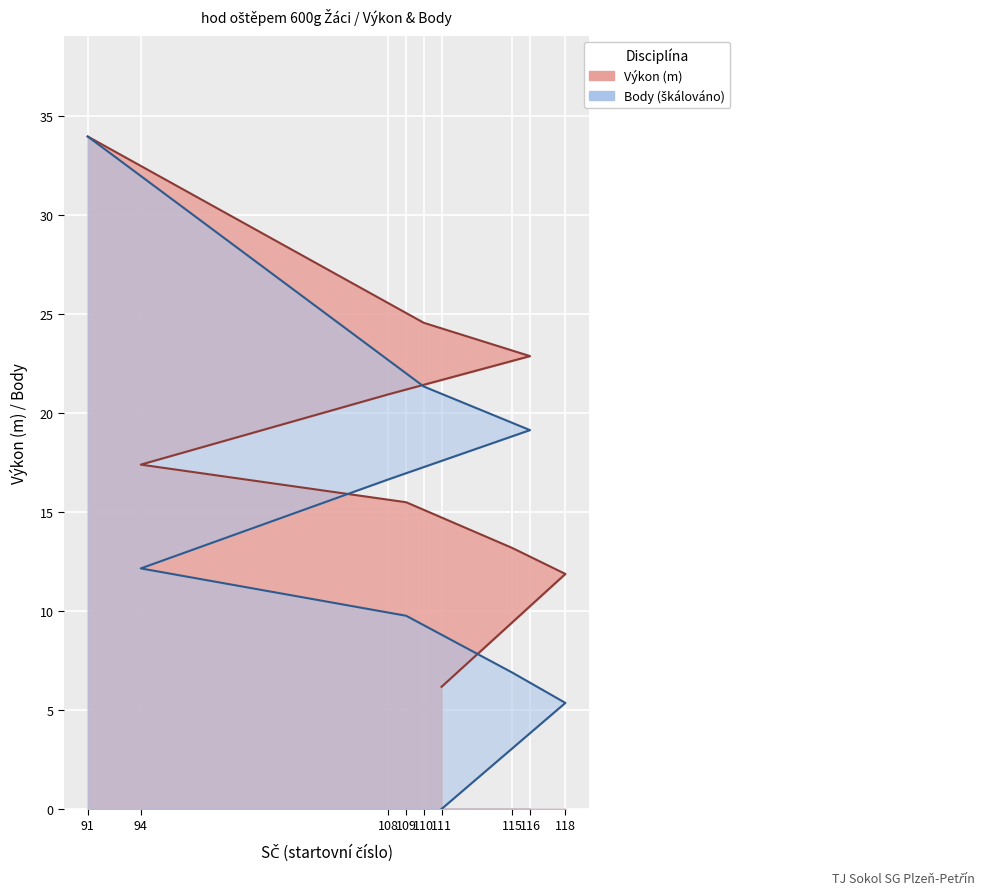

Which series changed the most between 94 and 111?

Body